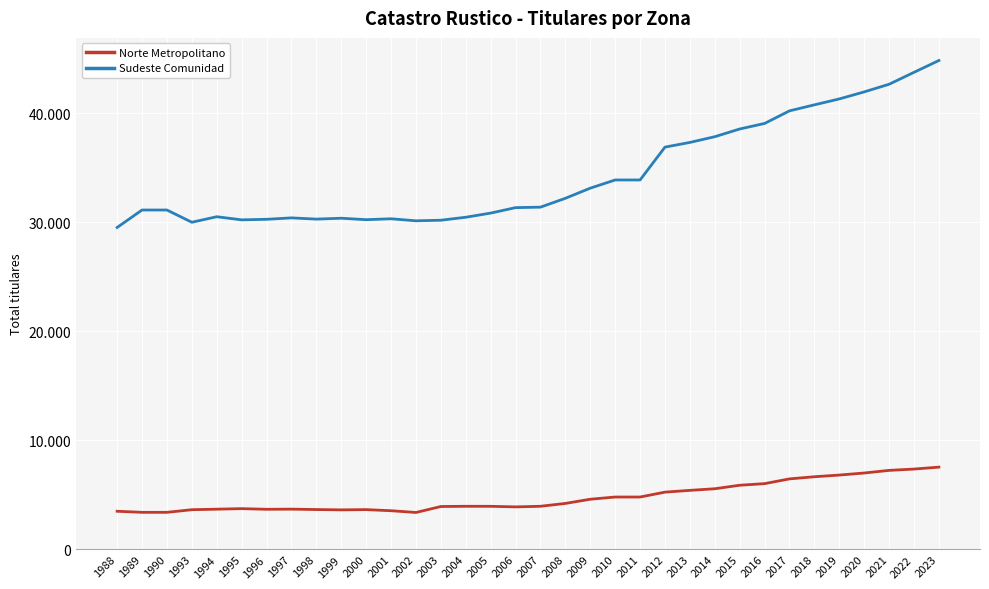

Does the chart display data point markers on the line(s)?

No